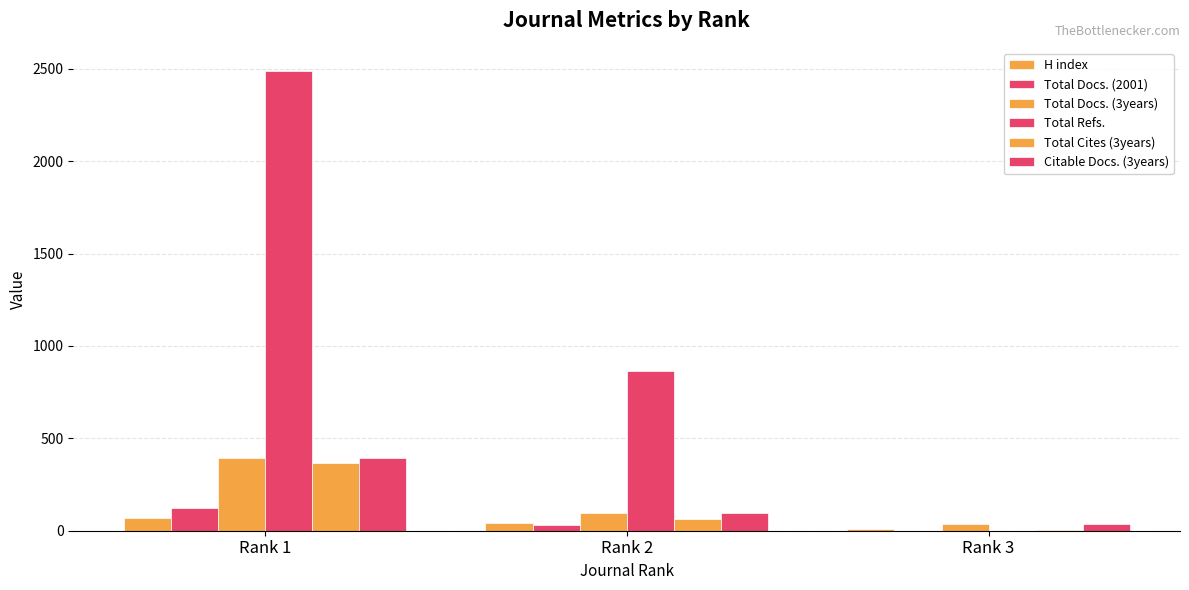

Are the bars horizontal?

No